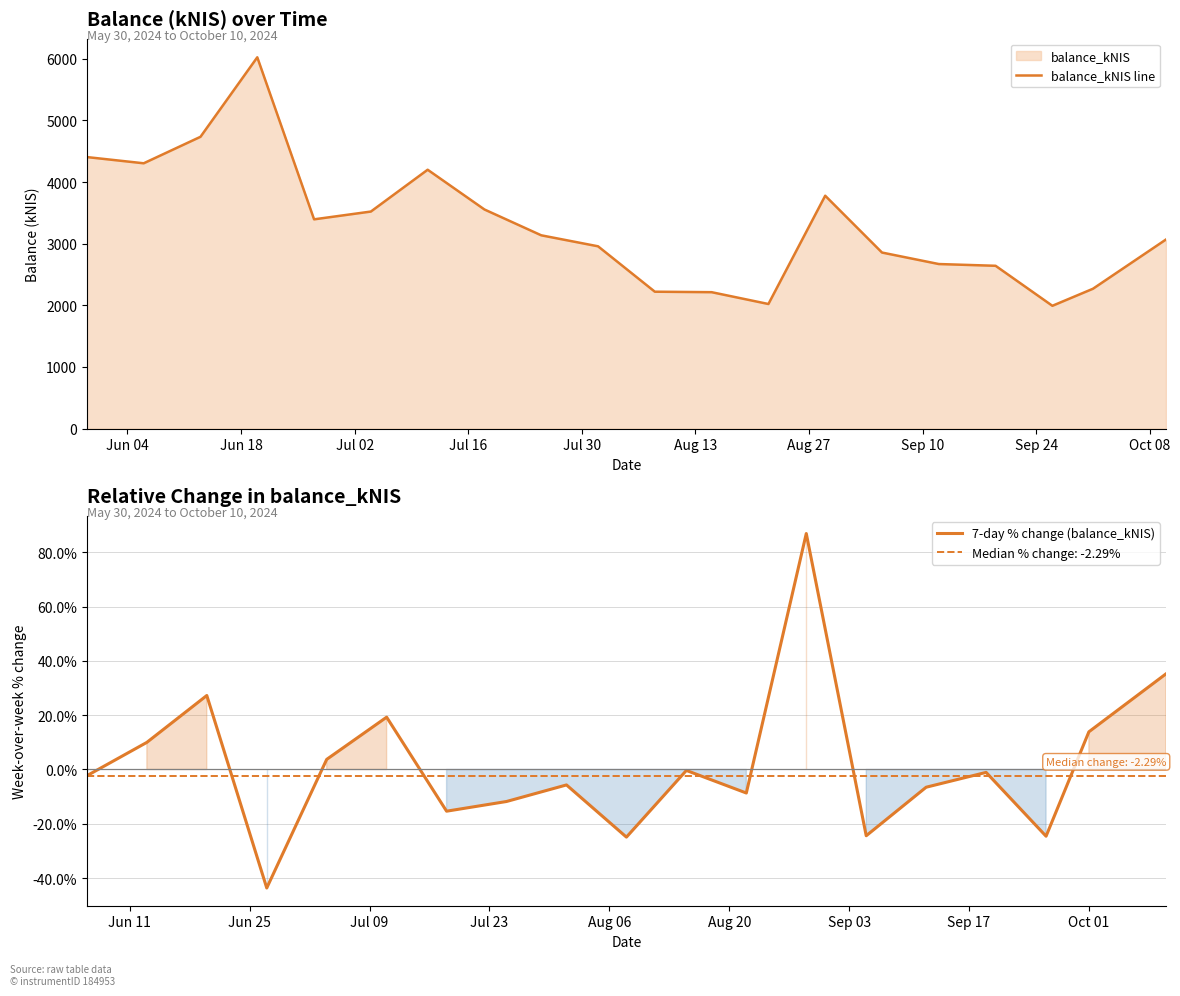

What position from the right is 2024-10-01?

2